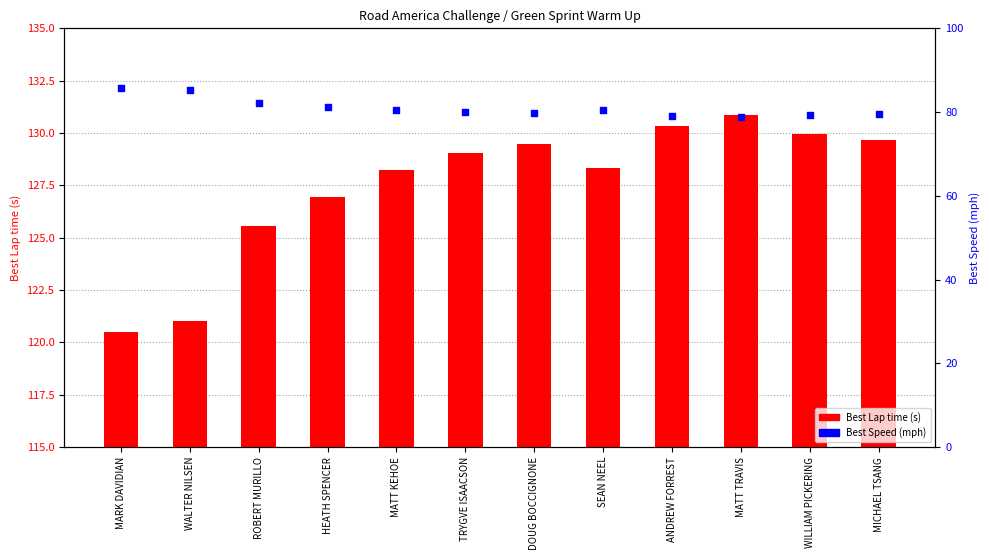

Is the value of Best Speed at WILLIAM PICKERING greater than the value of Best Lap time at SEAN NEEL?

No